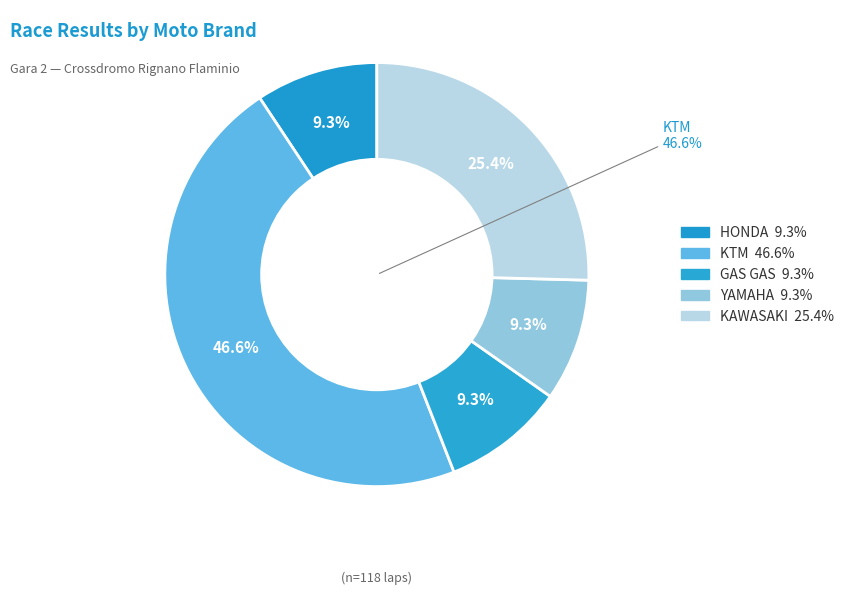

Does any single category account for the majority?

No